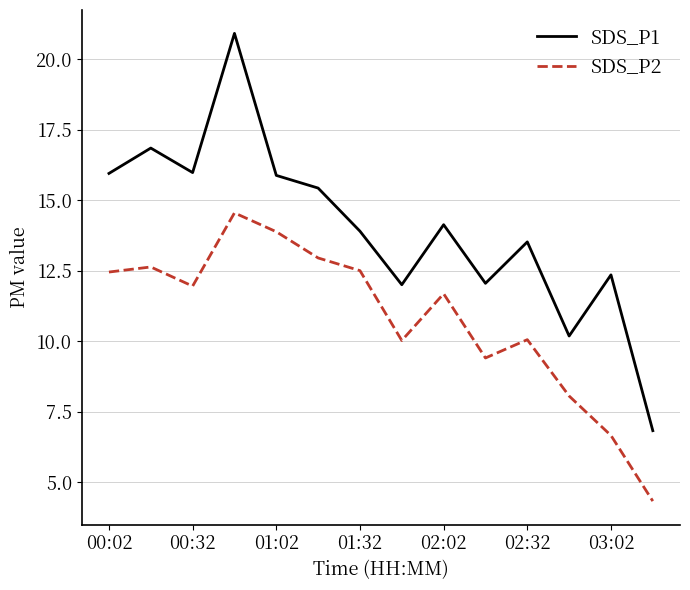

True or false: SDS_P2 and SDS_P1 cross at least once.

False